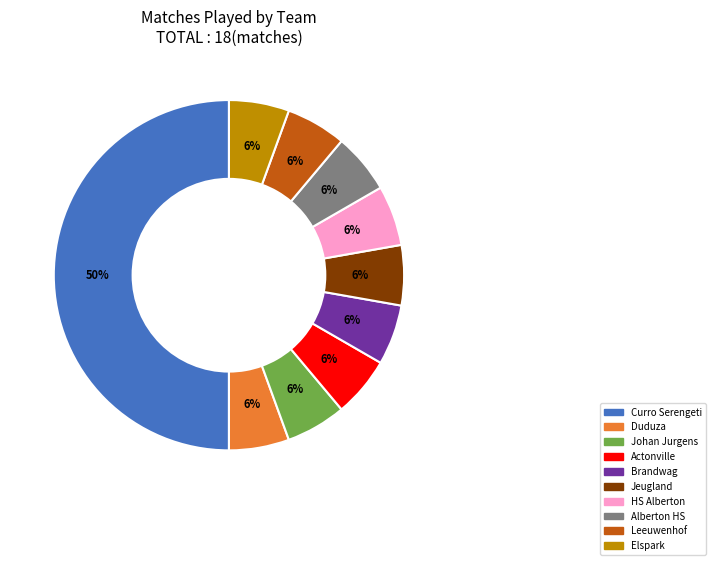

True or false: HS Alberton accounts for 6% of the total.

True